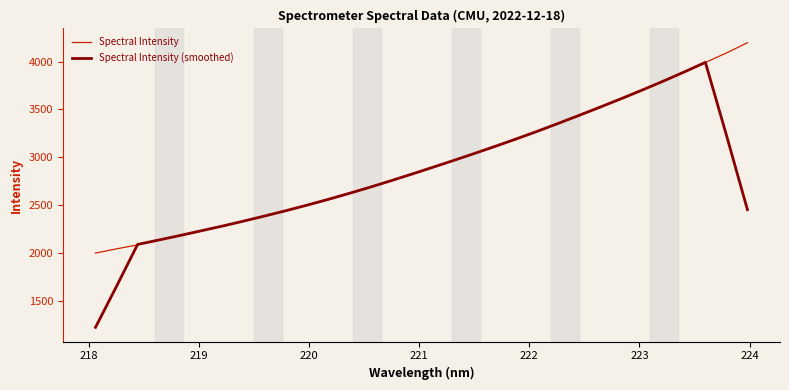

True or false: Spectral Intensity (smoothed) has more than 1 interior local peaks.

False